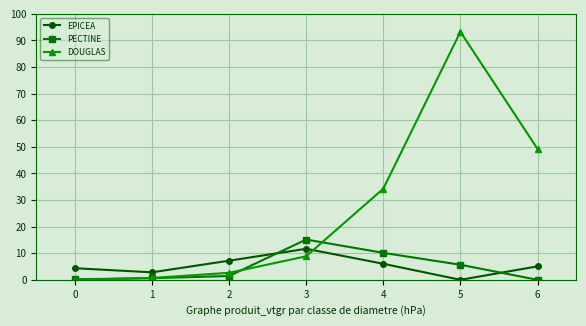

Read the EPICEA value at 2.

7.2